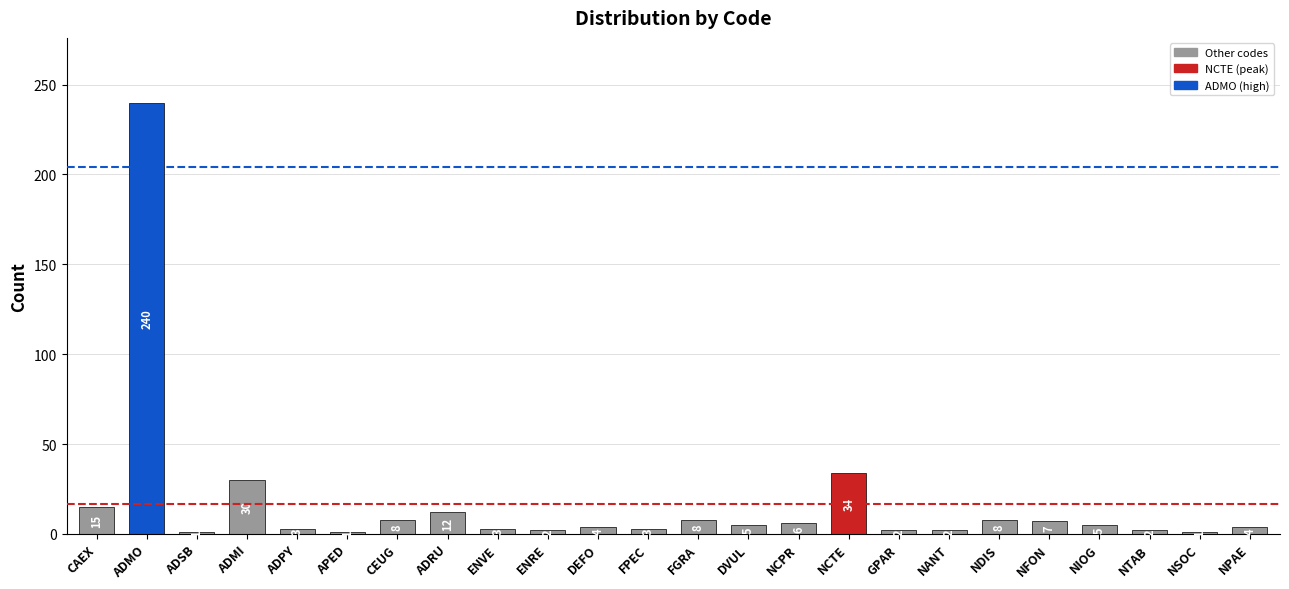

What is the ratio of the value at NANT to the value at NCPR?

0.3